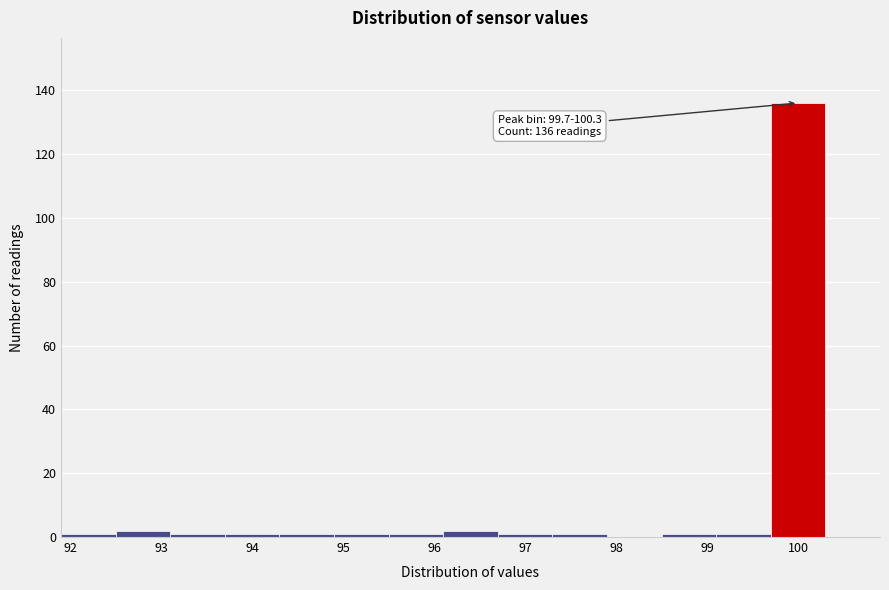

Which range on the x-axis has the tallest bar?

99.7 to 100.3